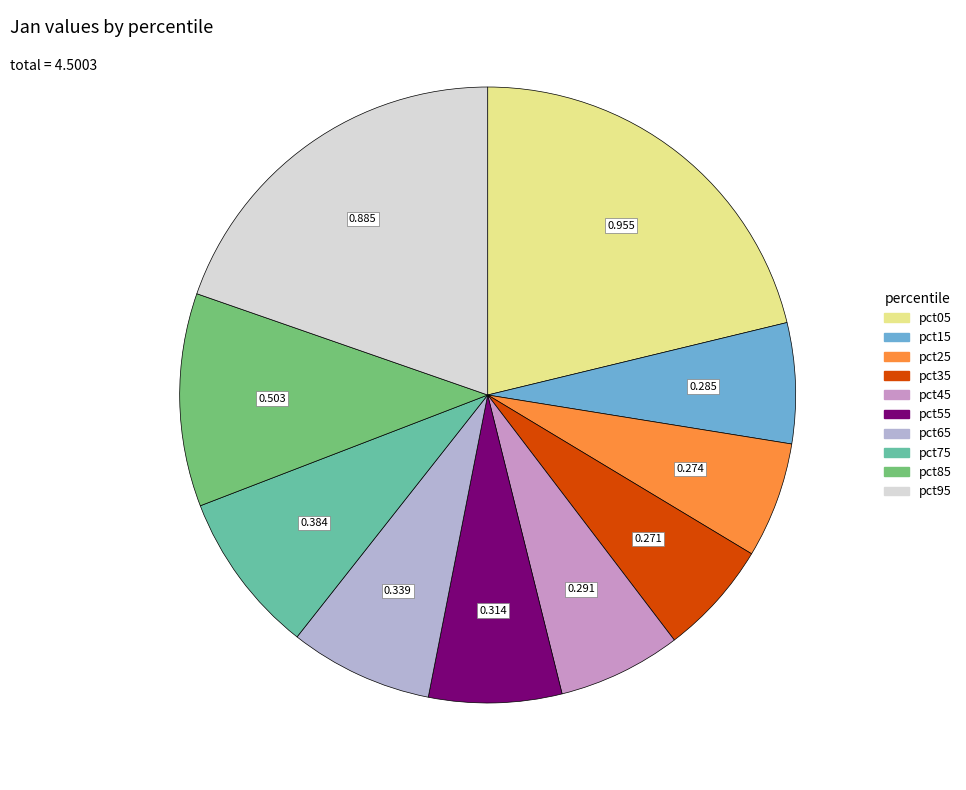

Is it true that pct55 is 16% of the pie?

False